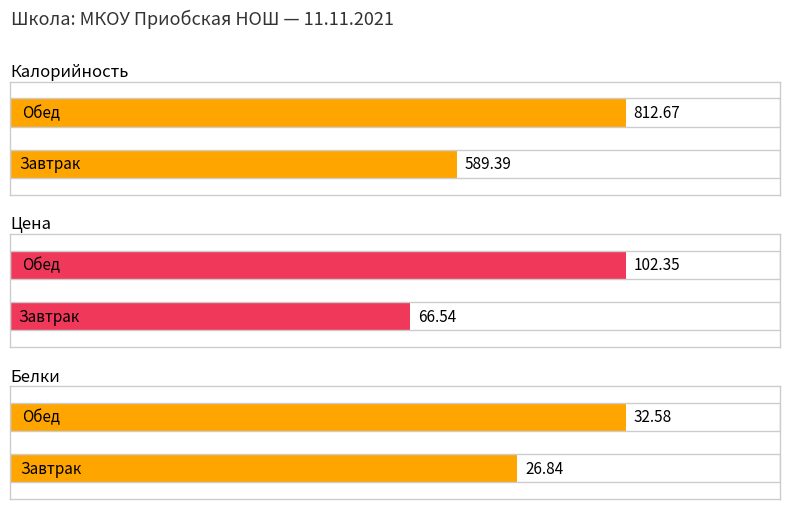

The value of Цена at Обед is 102.3. True or false?

True